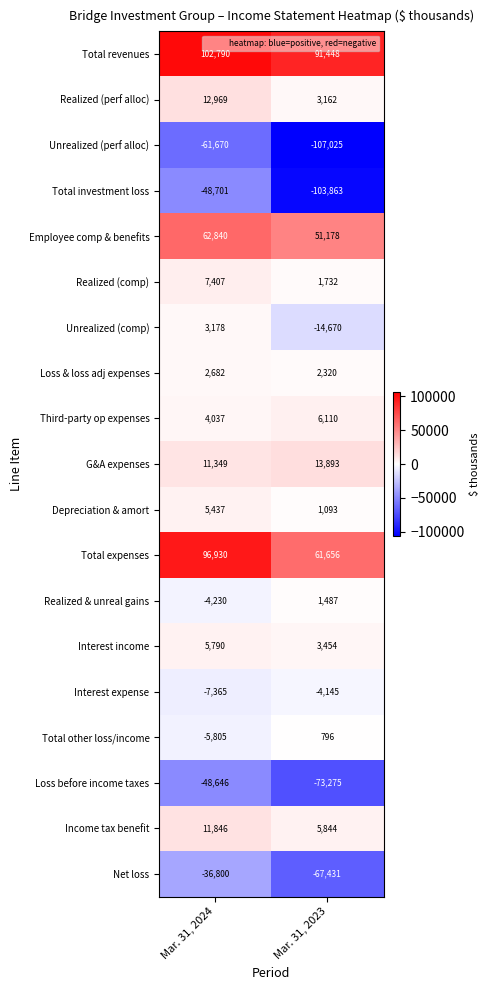

What is the greatest value displayed?

102790